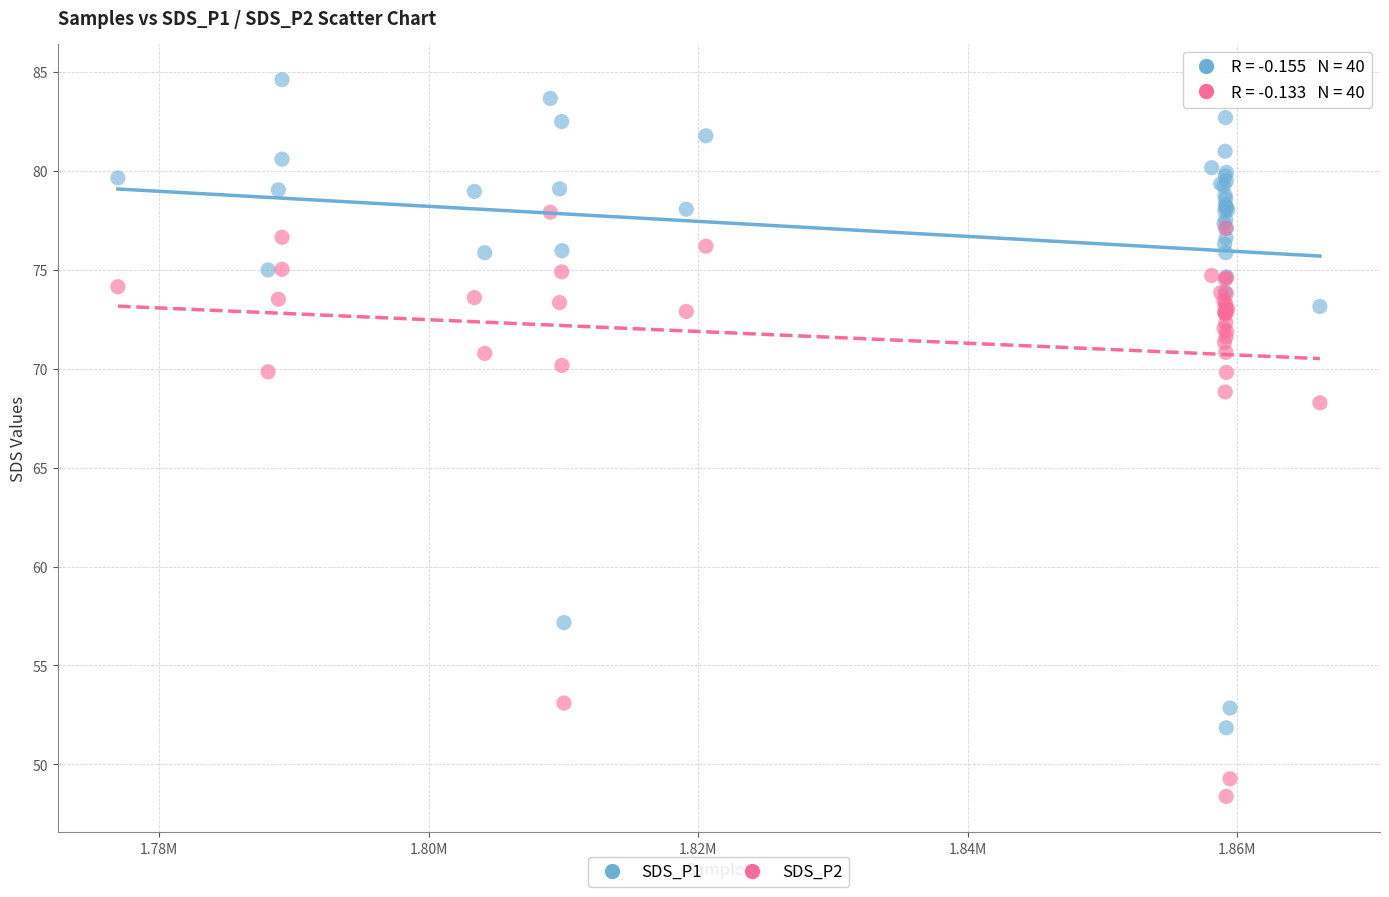

Which series reaches the minimum Y coordinate?

SDS_P2